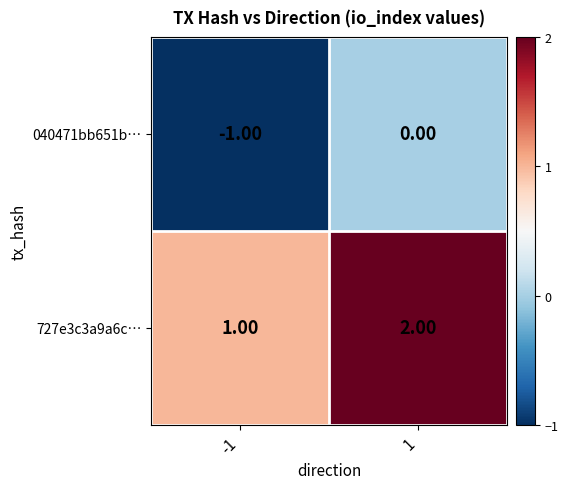

At which category is the sum across all series the highest?

1